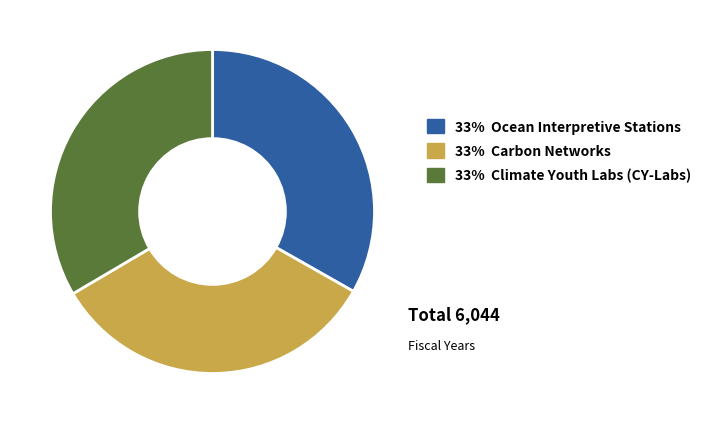

Is 33% Carbon Networks the majority of the pie?

No